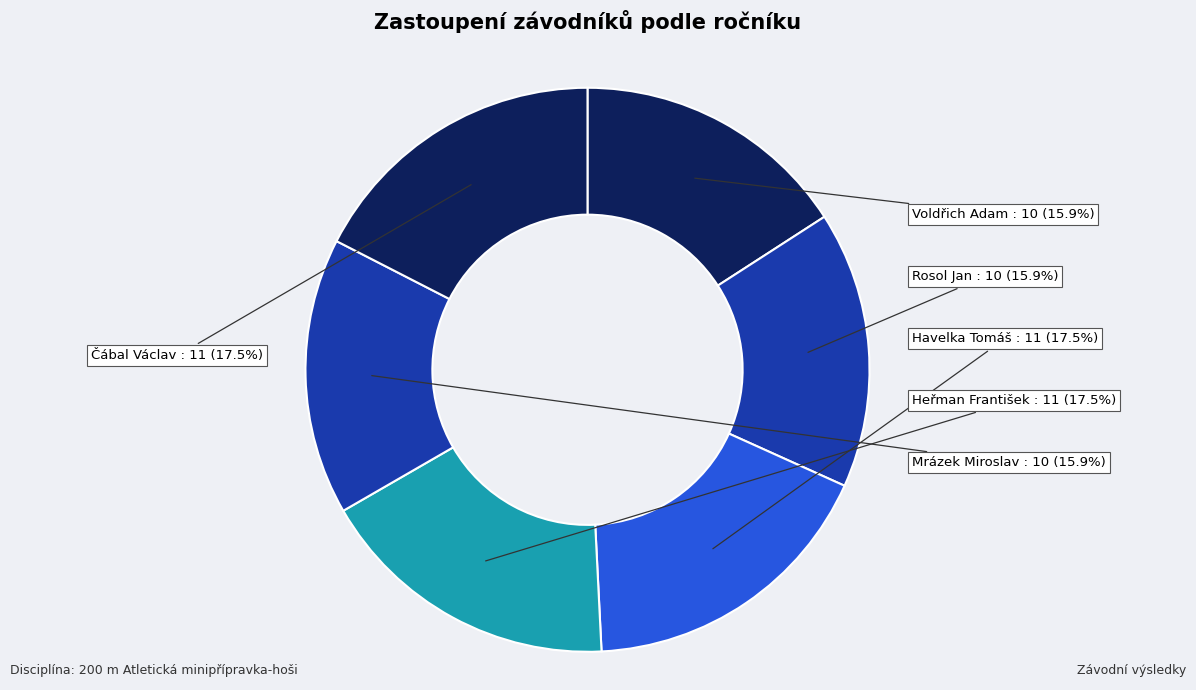

How many segments does this pie chart have?

6